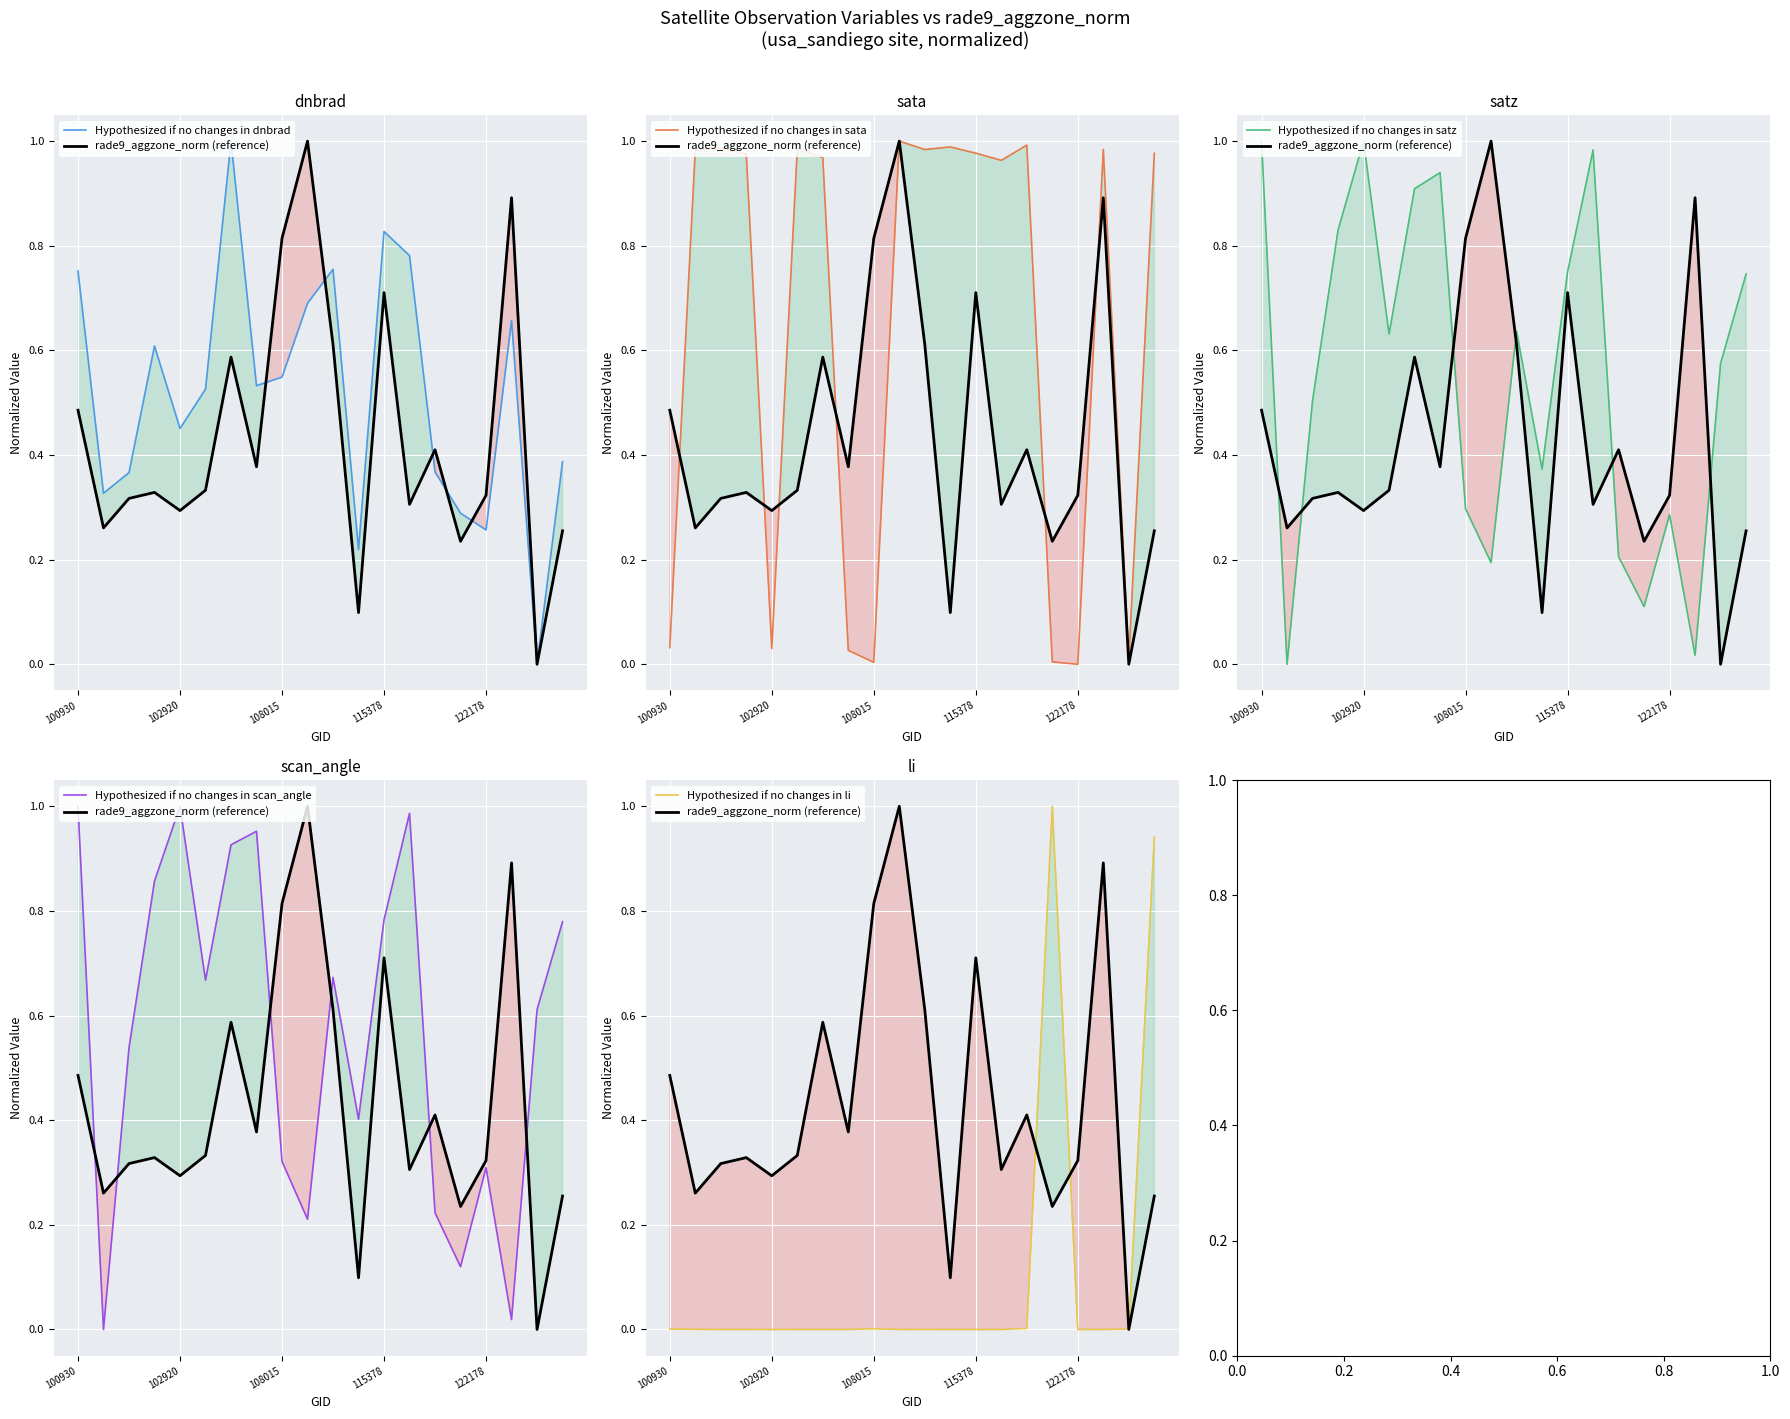

At how many categories does at least one series exceed 0?

20